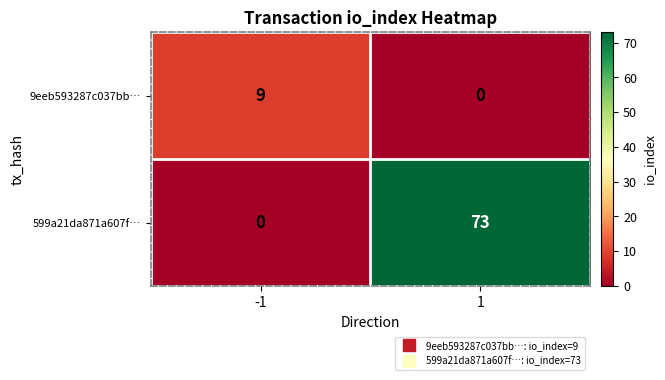

What is the maximum value shown in the chart?

73